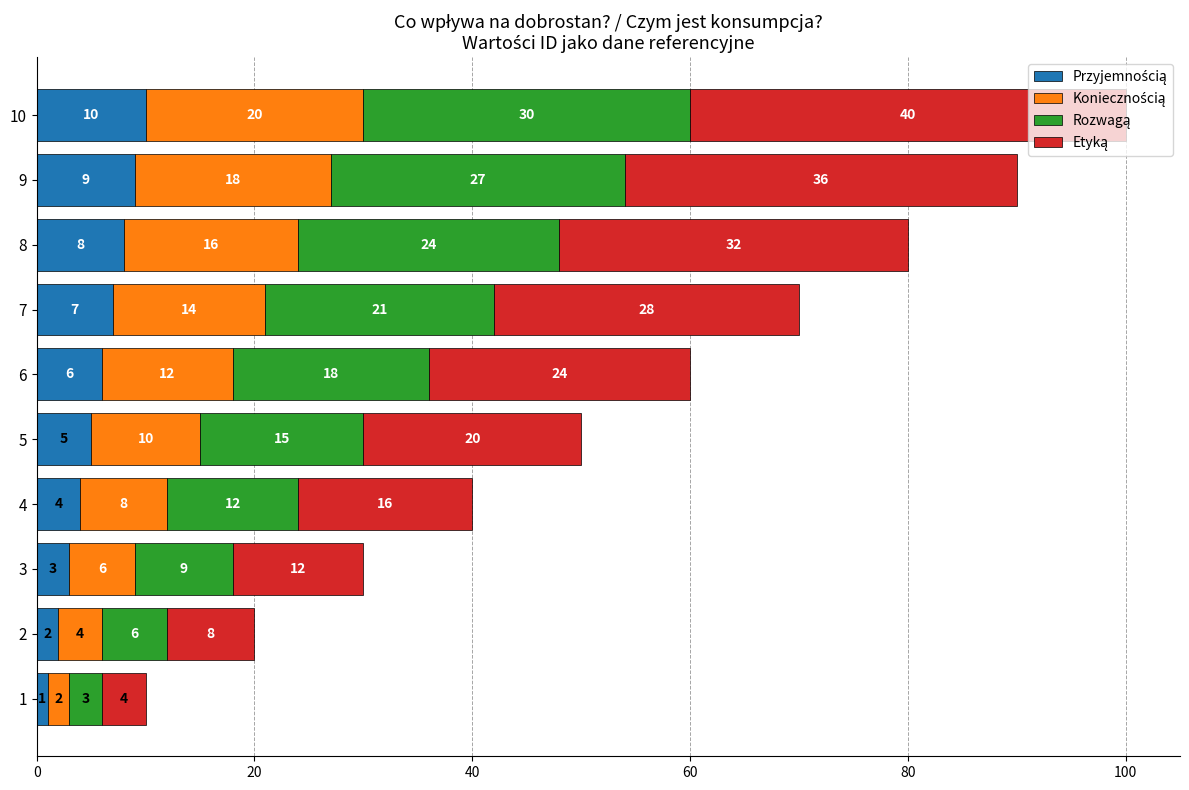

What is the total value across all series at 6?

60